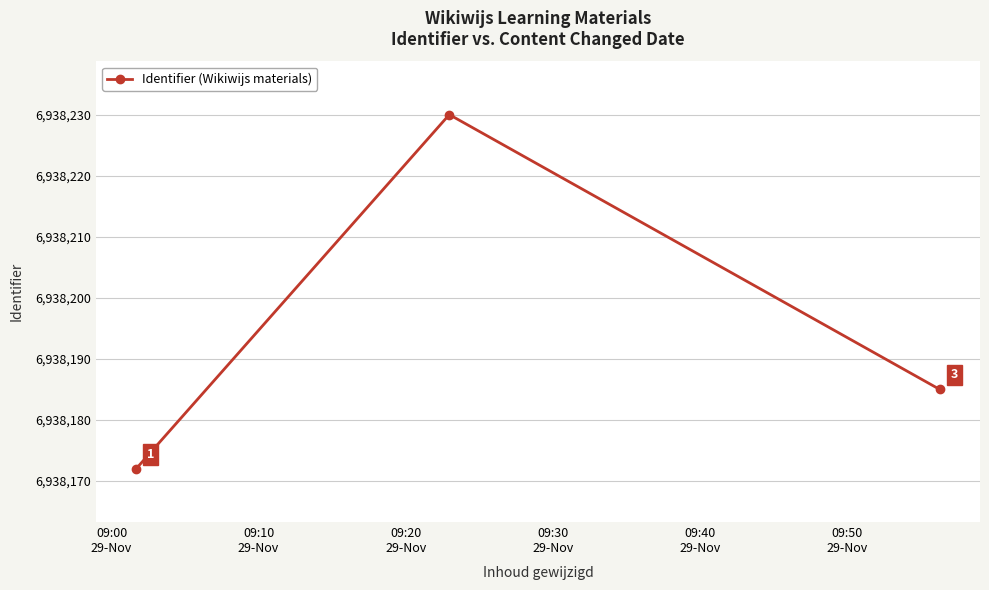

What is the minimum value shown in the chart?

6938172